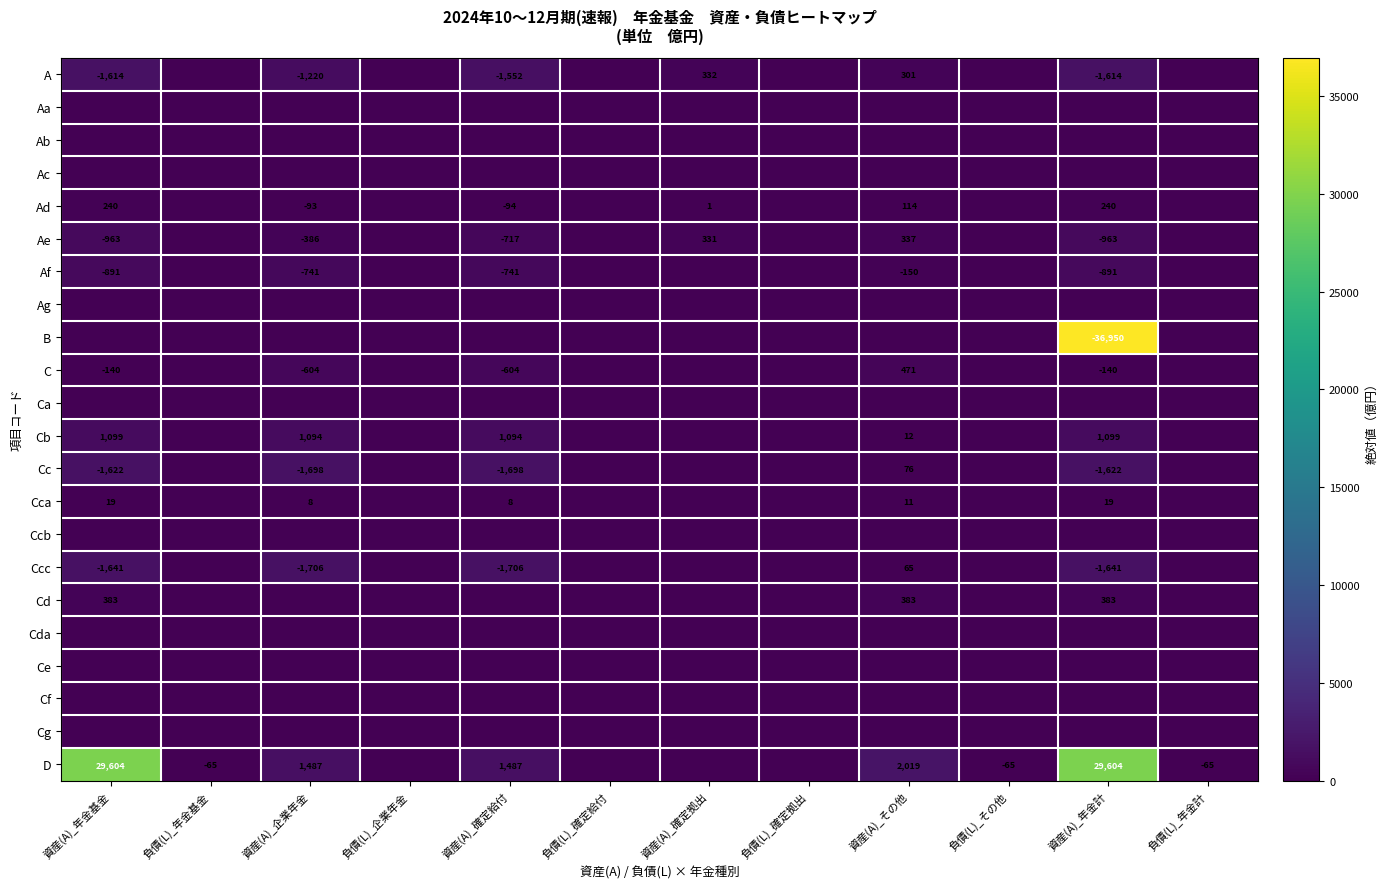

What is the difference between the Cb values at 資産(A)_年金基金 and 資産(A)_企業年金?

5